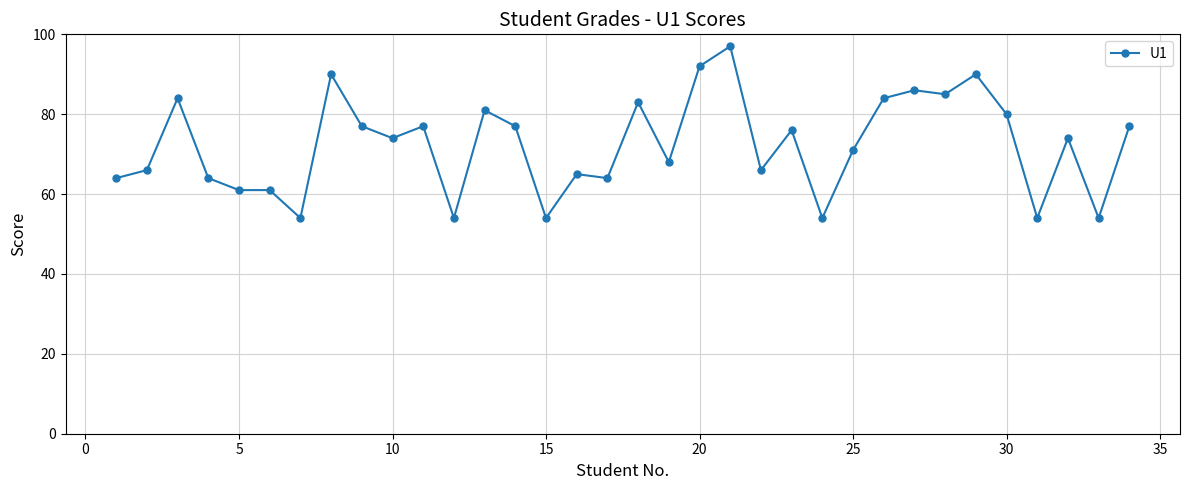

What is the difference between the second highest and second lowest values?

38